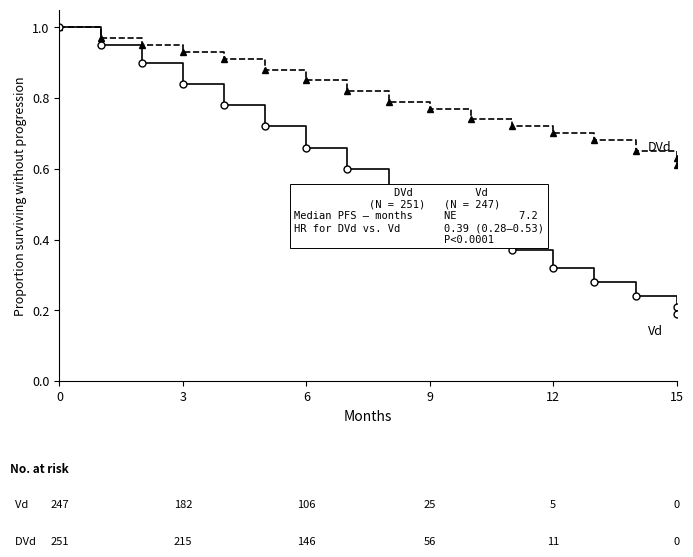

Reading right to left, transcribe all the data shown in this chart.

DVd: 0.6	0.6	0.7	0.7	0.7	0.7	0.7	0.8	0.8	0.8	0.8	0.9	0.9	0.9	0.9	1.0	1.0
Vd: 0.2	0.2	0.2	0.3	0.3	0.4	0.4	0.5	0.5	0.6	0.7	0.7	0.8	0.8	0.9	0.9	1.0